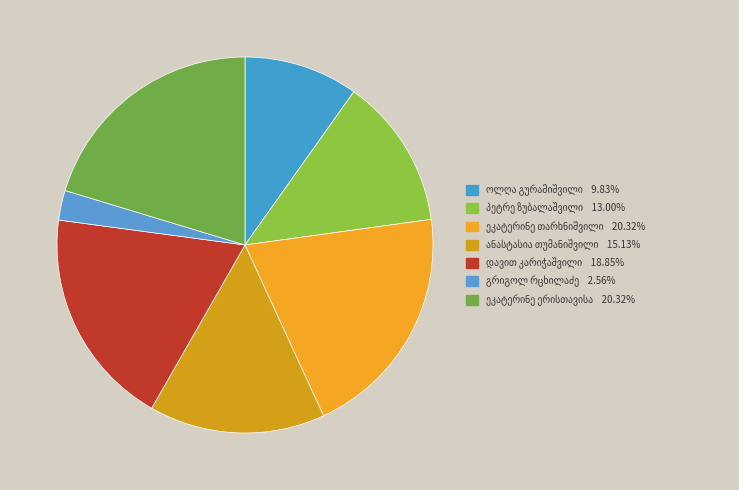

What is the largest slice in the pie chart?

ეკატერინე ერისთავისა